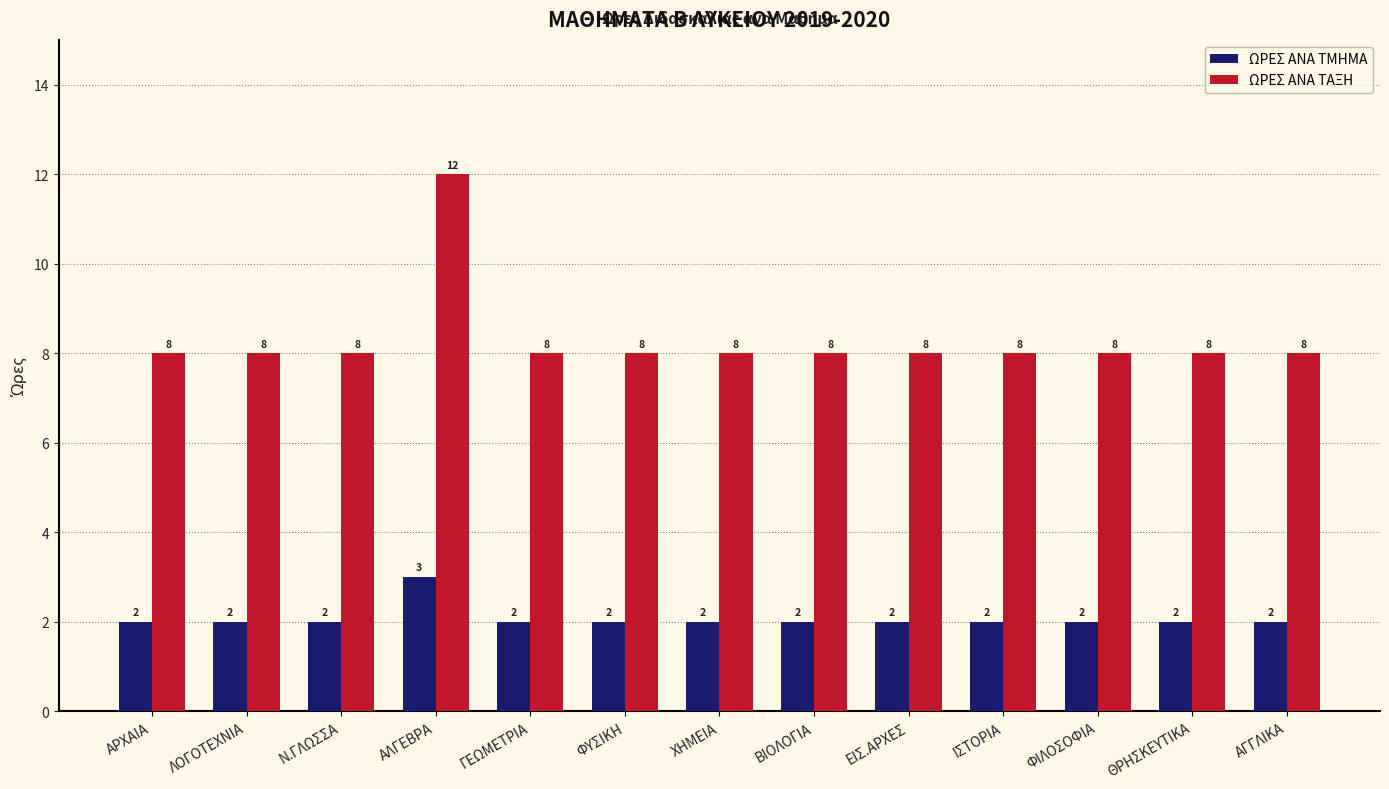

What is the difference between the highest and lowest values at ΦΥΣΙΚΗ?

6